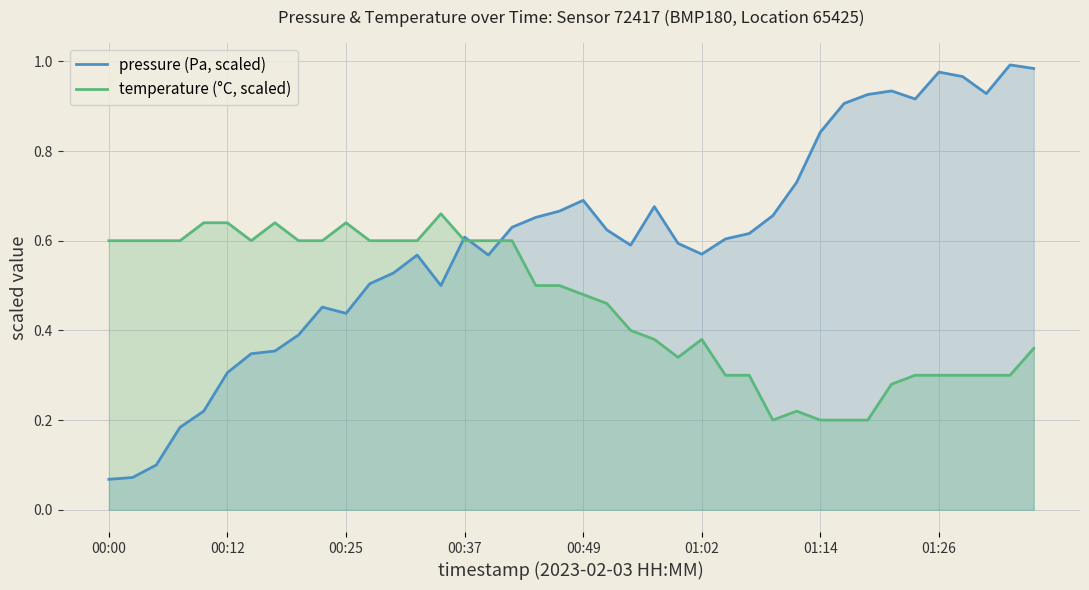

The pressure (Pa, scaled) series shows 1.0 at 24. True or false?

False